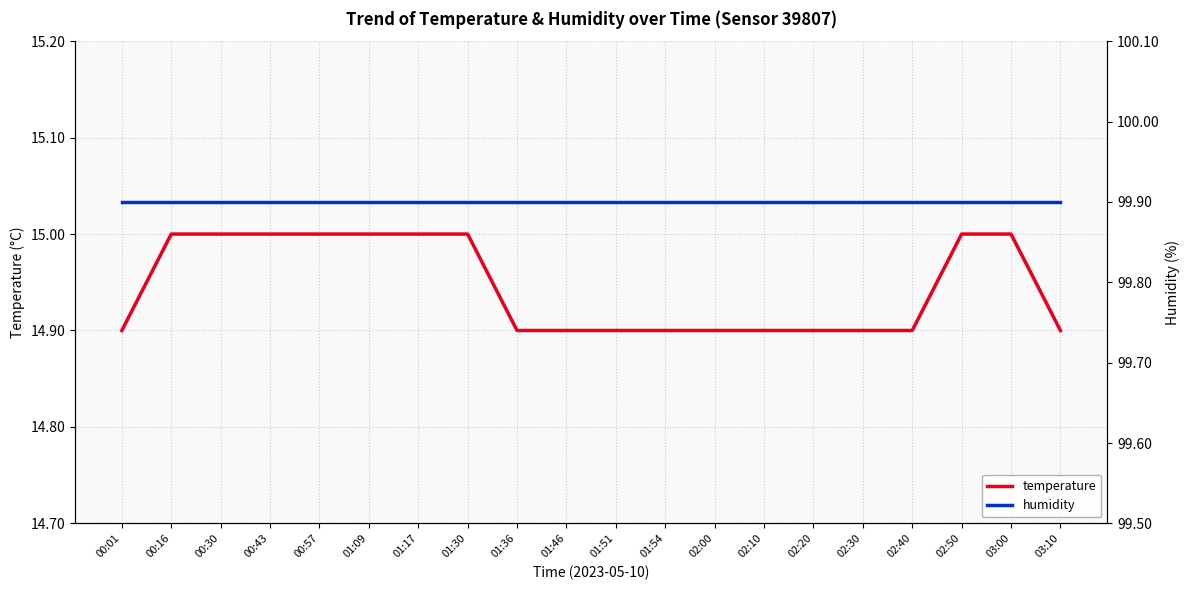

At how many categories does at least one series exceed 39?

20